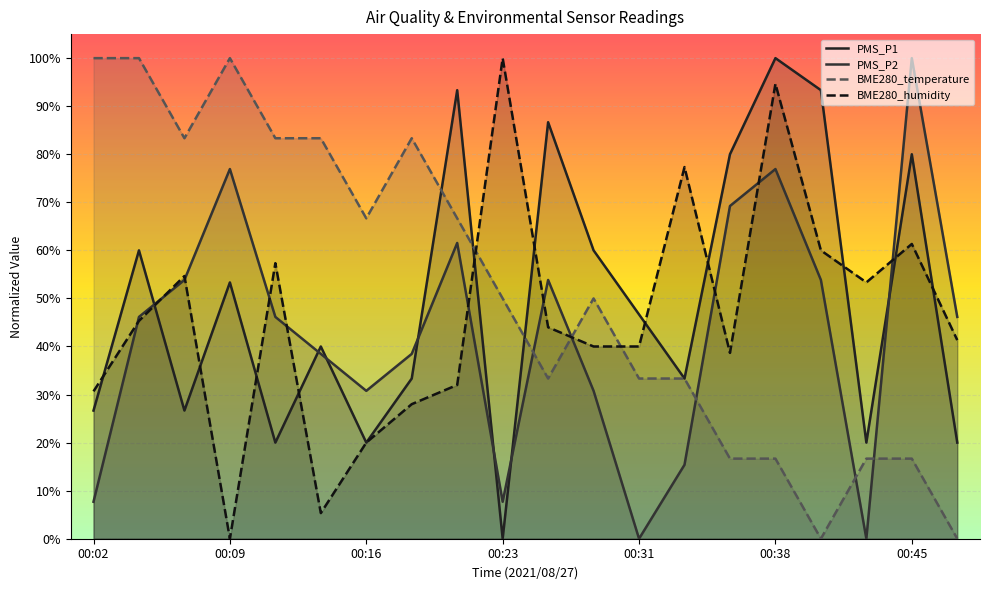

At which category is the sum across all series the highest?

00:38